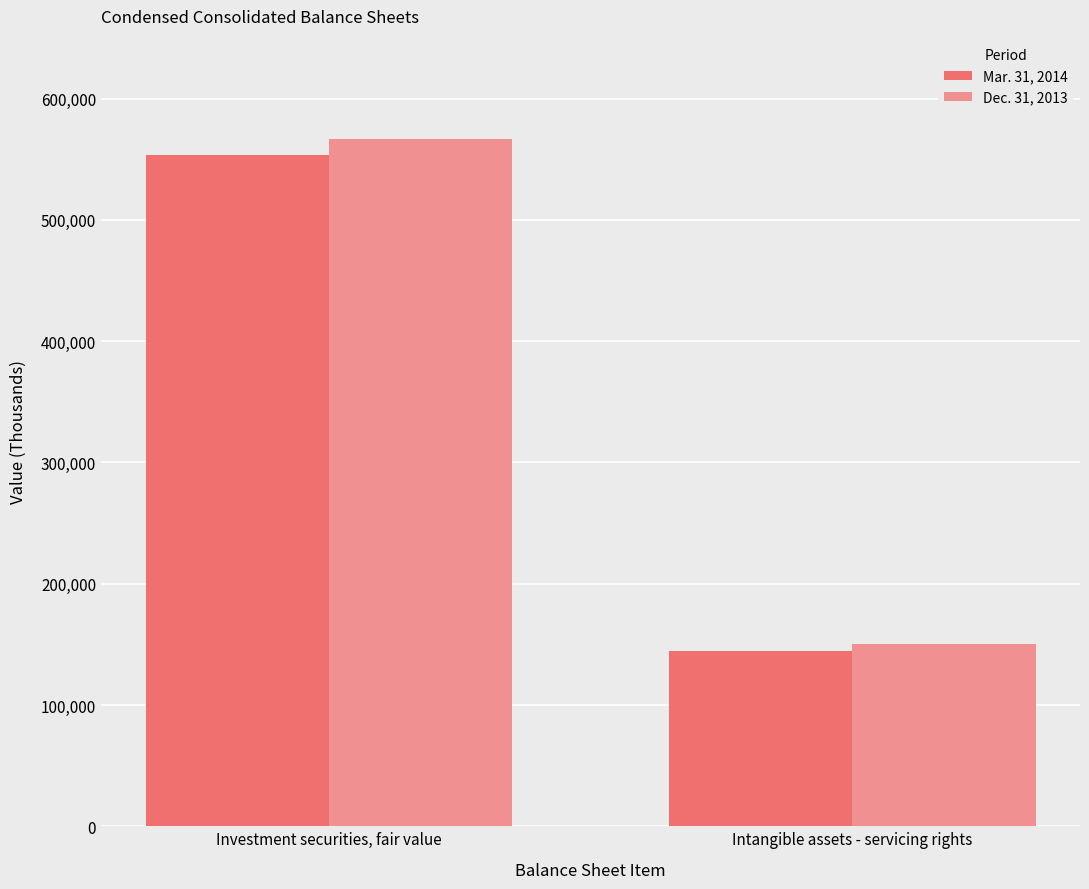

Which category has the highest value across all series?

Investment securities, fair value